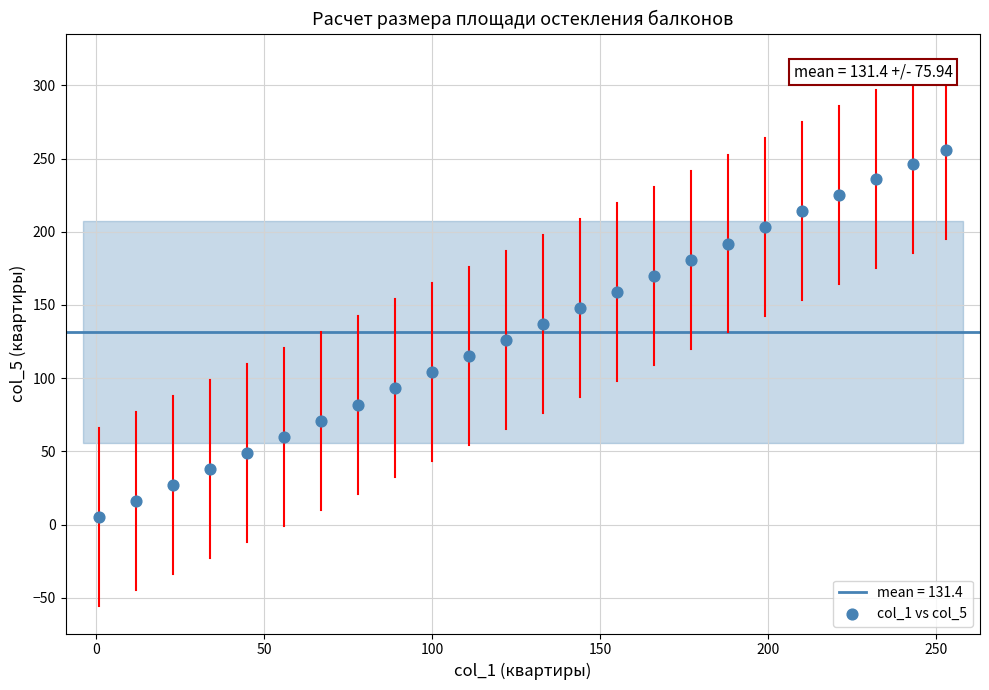

What is the range of Y values (max minus min)?

251